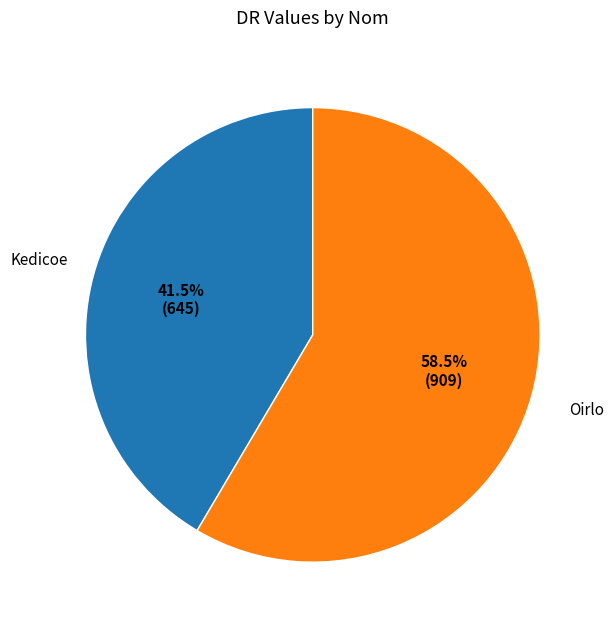

Is there a majority slice in this chart?

Yes